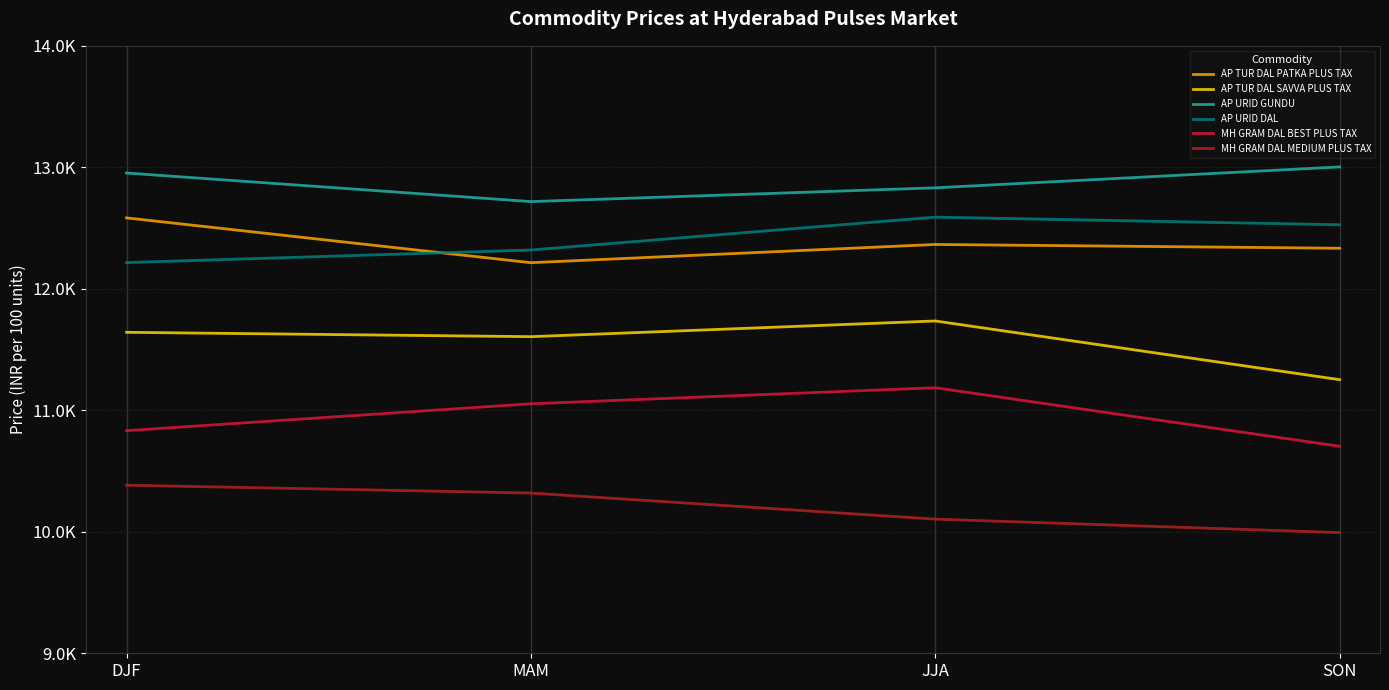

True or false: MH GRAM DAL MEDIUM PLUS TAX and AP URID GUNDU cross at least once.

False